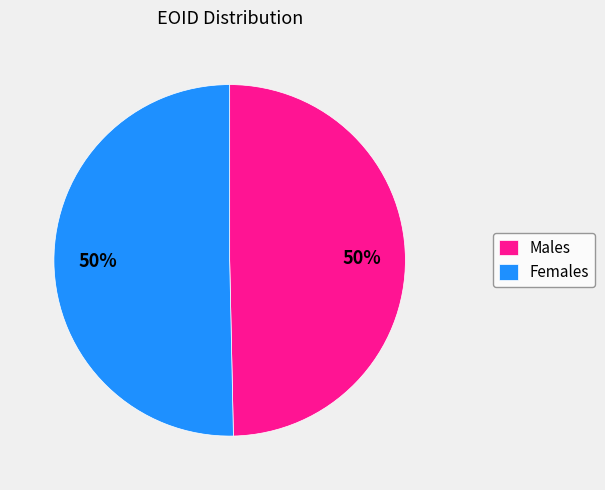

What percentage is the Females slice, to the nearest percent?

50%